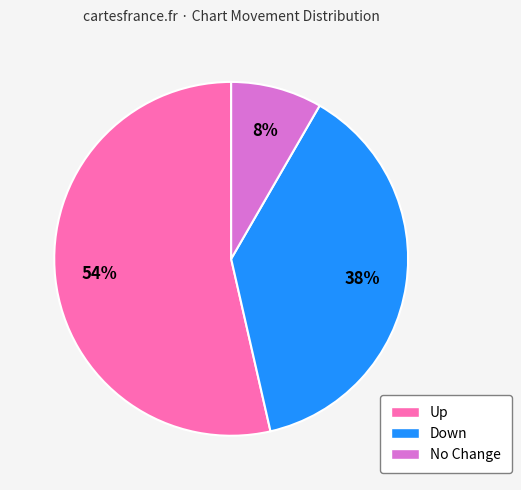

Which has a higher value, No Change or Up?

Up